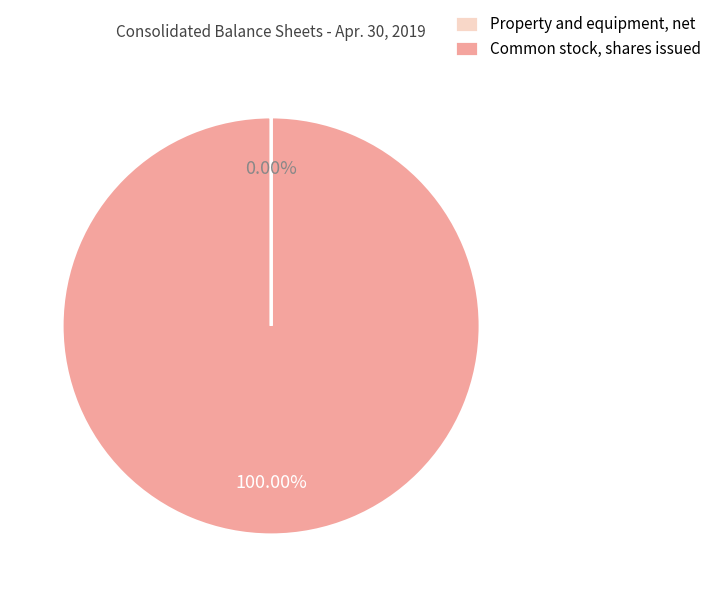

Which slice is the largest?

Common stock, shares issued